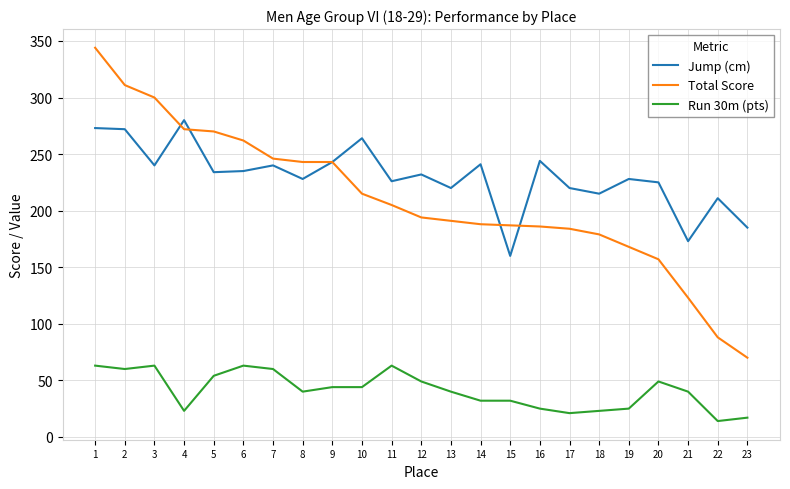

Rank the series at 7 from highest to lowest value.

Total Score, Jump (cm), Run 30m (pts)